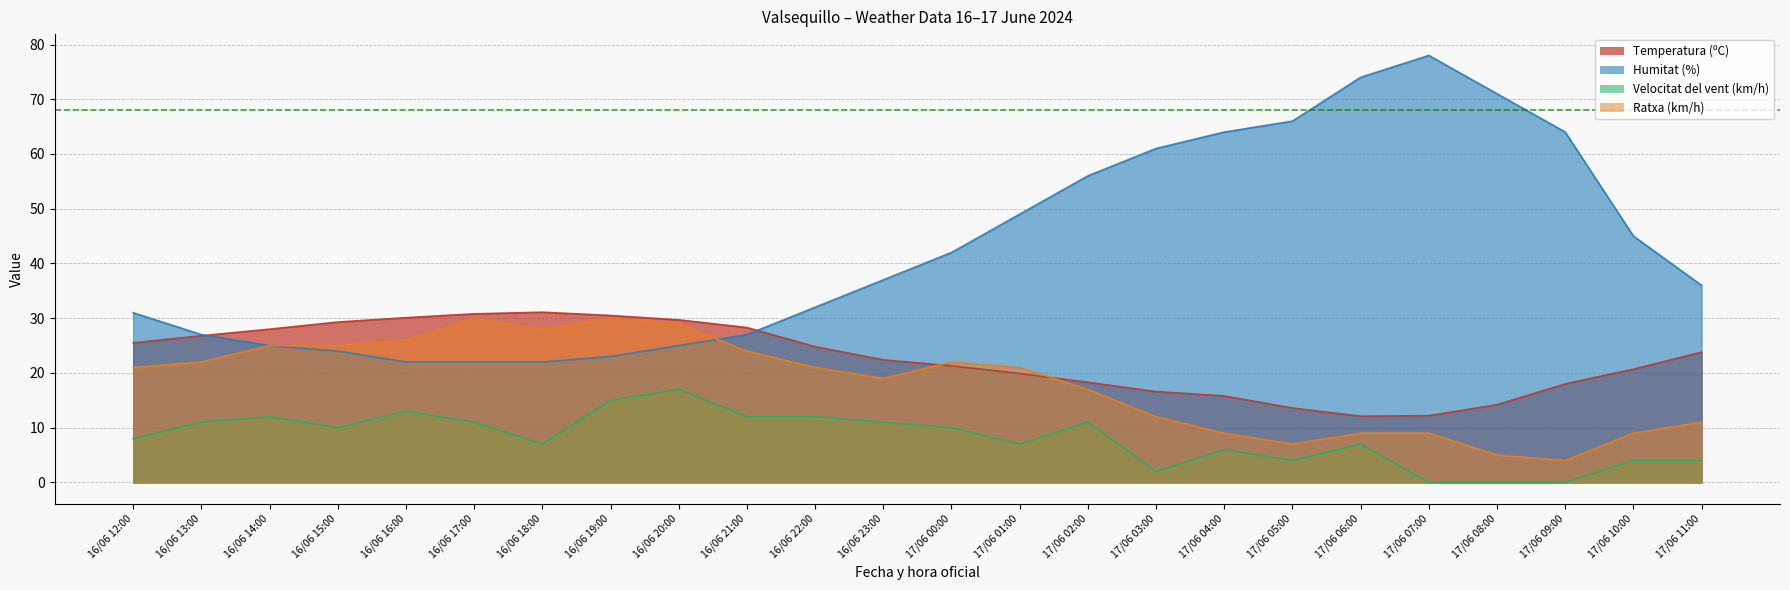

Reading left to right, what are all the values shown in this chart?

Temperatura (ºC): 25.5	26.8	28.0	29.3	30.1	30.8	31.1	30.5	29.7	28.3	24.8	22.4	21.3	19.9	18.3	16.6	15.8	13.6	12.1	12.2	14.2	18.0	20.7	23.8
Humitat (%): 31.0	27.0	25.0	24.0	22.0	22.0	22.0	23.0	25.0	27.0	32.0	37.0	42.0	49.0	56.0	61.0	64.0	66.0	74.0	78.0	71.0	64.0	45.0	36.0
Velocitat del vent (km/h): 8.0	11.0	12.0	10.0	13.0	11.0	7.0	15.0	17.0	12.0	12.0	11.0	10.0	7.0	11.0	2.0	6.0	4.0	7.0	0.0	0.0	0.0	4.0	4.0
Ratxa (km/h): 21.0	22.0	25.0	25.0	26.0	30.0	28.0	30.0	29.0	24.0	21.0	19.0	22.0	21.0	17.0	12.0	9.0	7.0	9.0	9.0	5.0	4.0	9.0	11.0